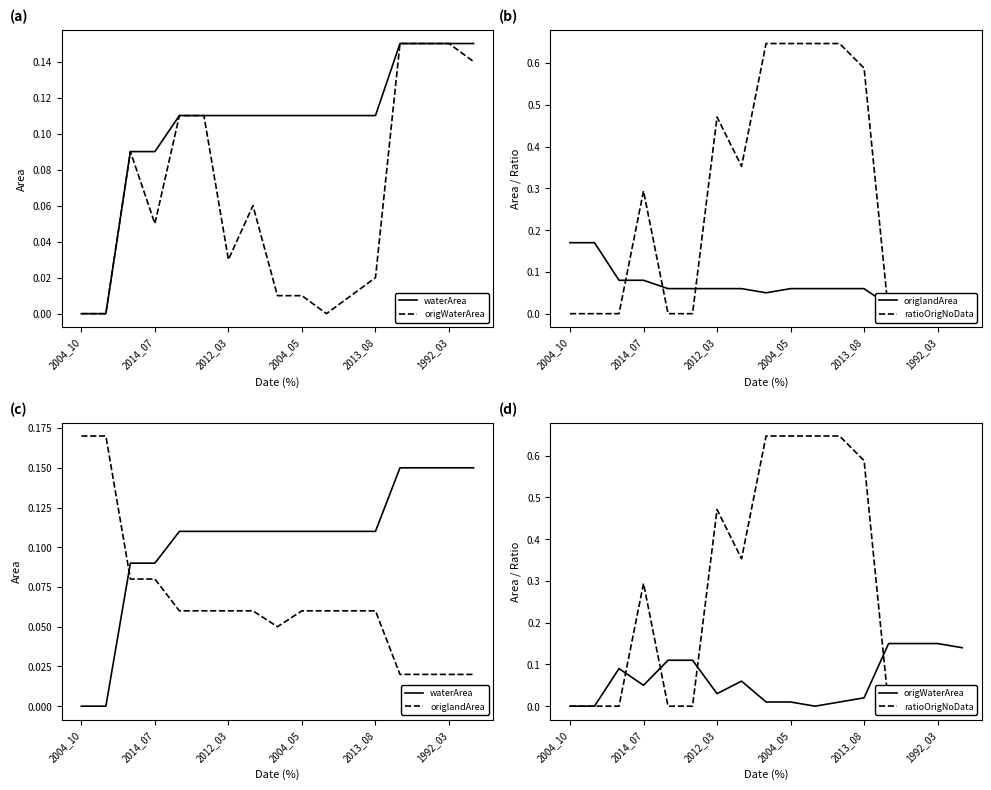

What position from the right is 2004_10?

17